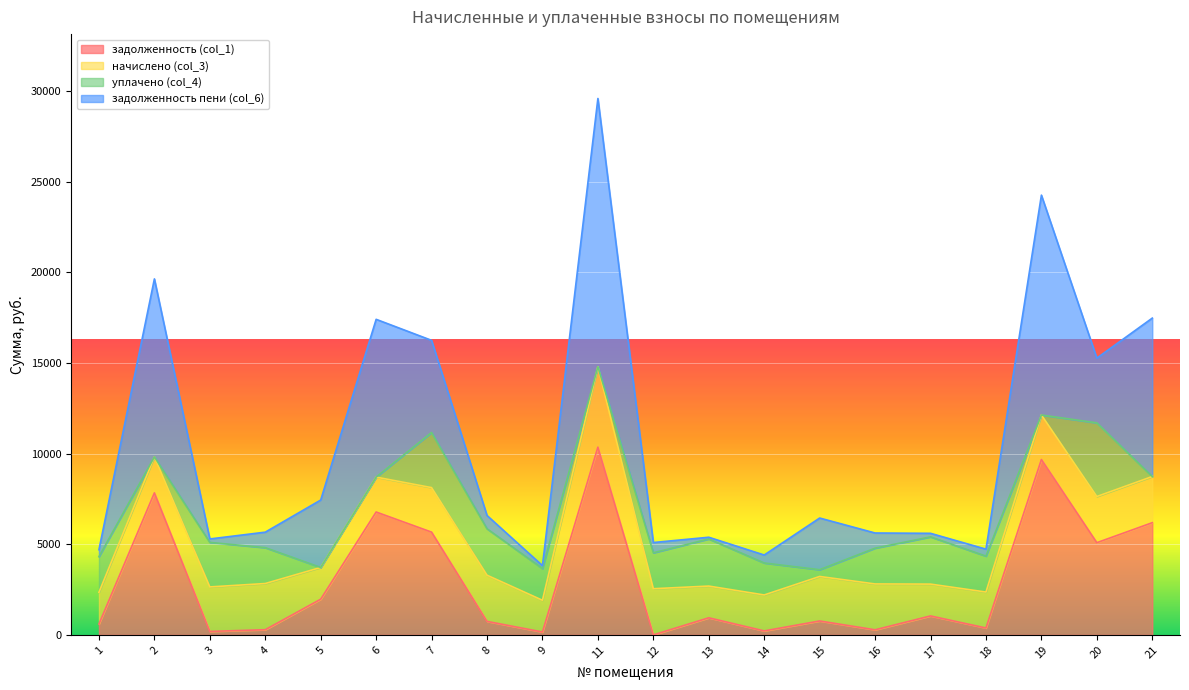

Rank the series by their maximum value, from highest to lowest.

задолженность пени (col_6), задолженность (col_1), начислено (col_3), уплачено (col_4)